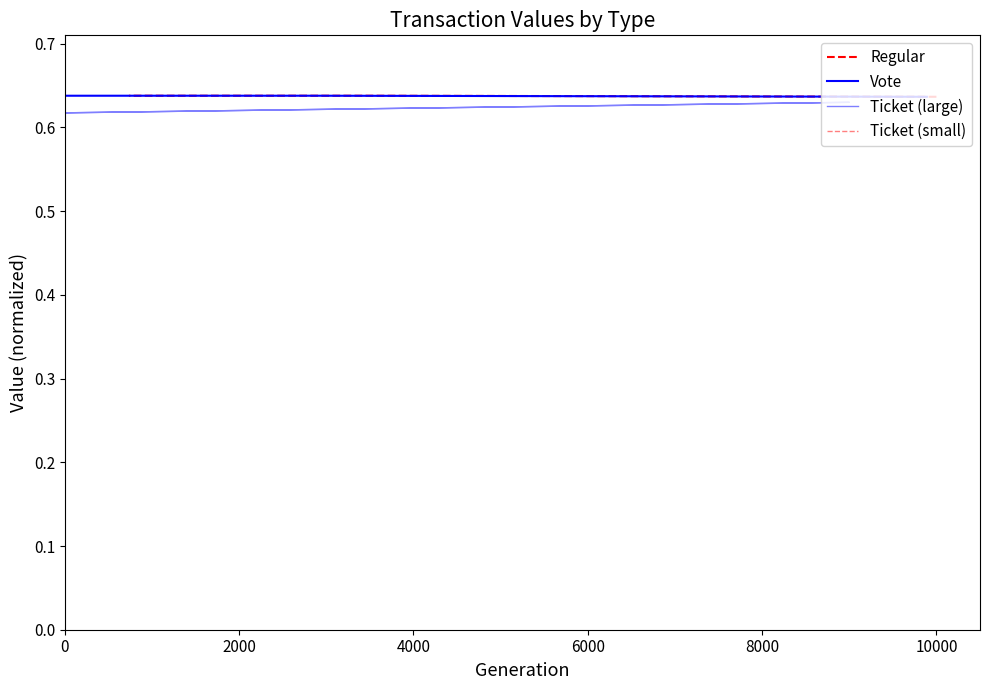

True or false: Regular has a value of 0.2 at 4000.

False